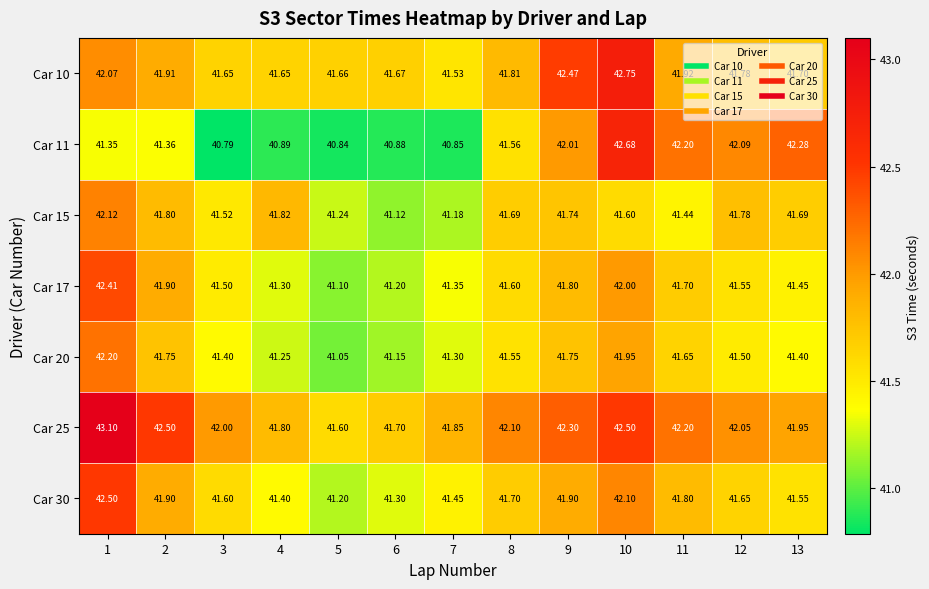

Is the value of Car 15 at 5 greater than the value of Car 11 at 5?

Yes